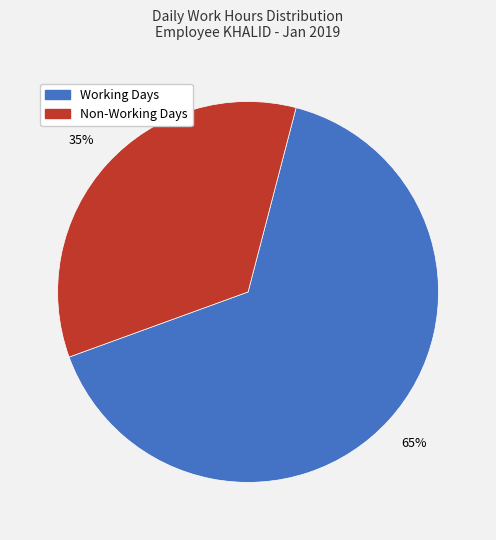

To the nearest percent, what is the combined percentage of Non-Working Days and Working Days?

100%